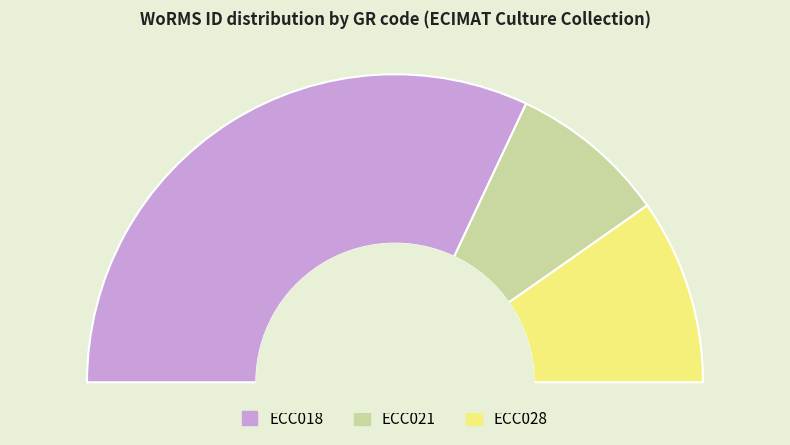

Combined, do ECC021 and ECC028 account for over 50%?

No